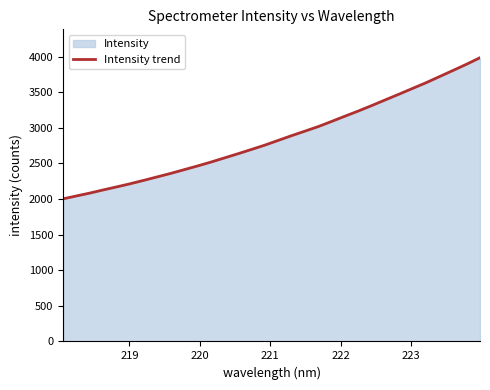

What is the minimum value shown in the chart?

2003.7